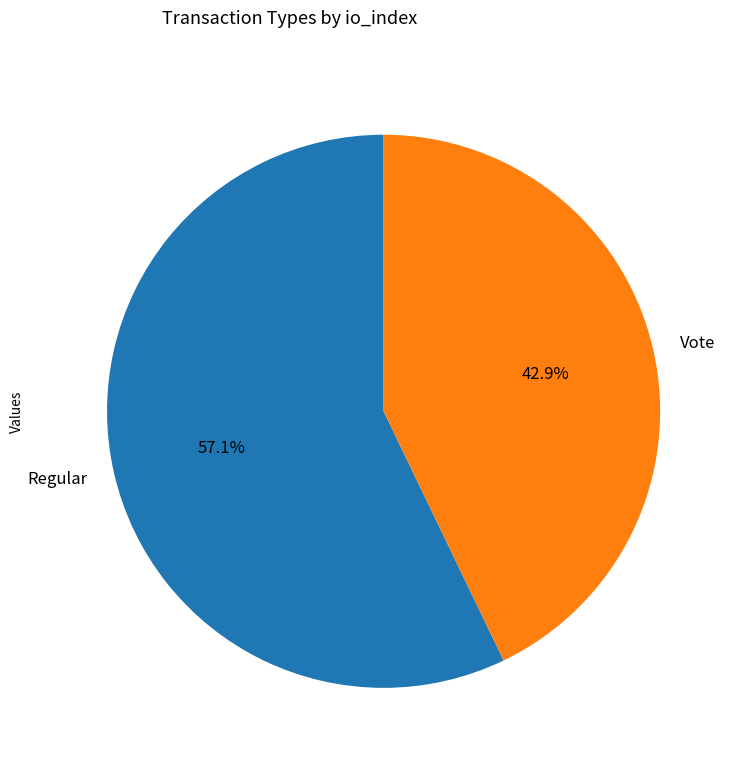

What is the ratio of the value at Regular to the value at Vote?

1.3